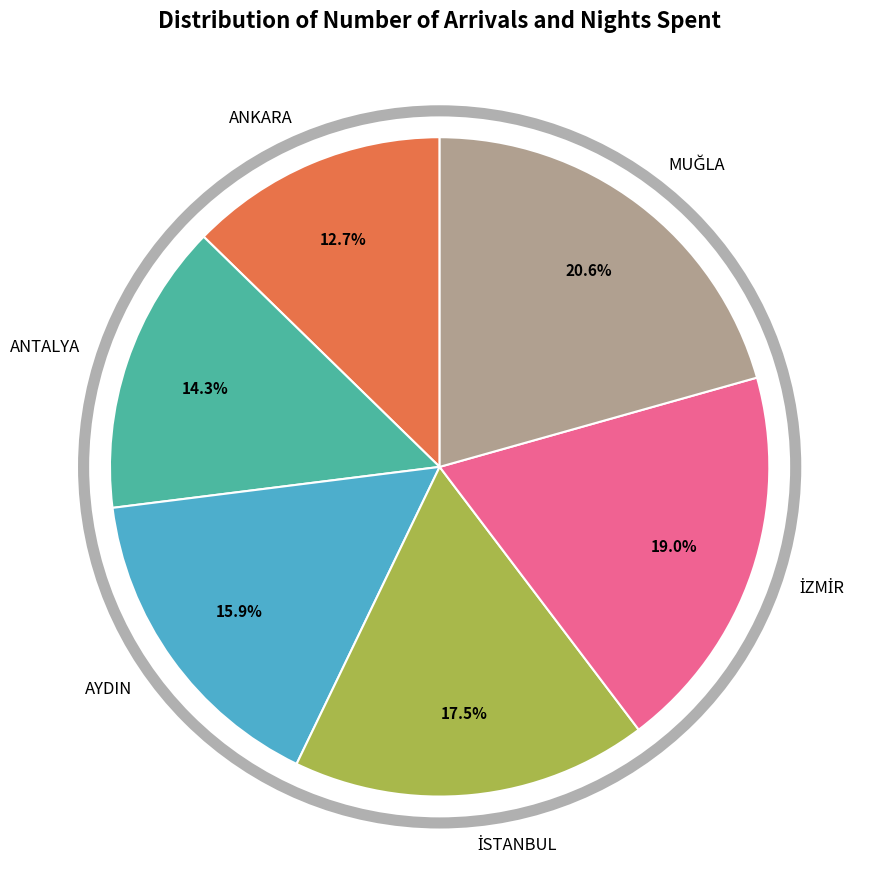

Count the number of slices in the pie.

6